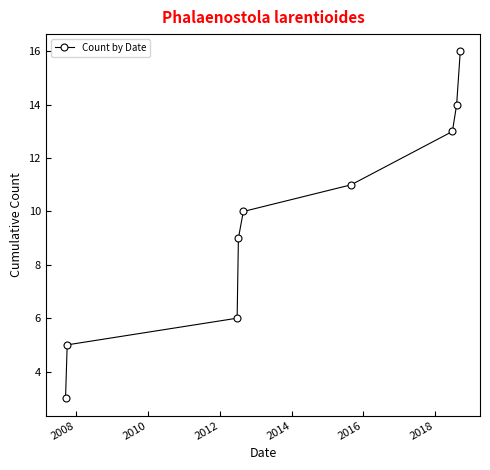

What is the value of the 8th point from the left?

14